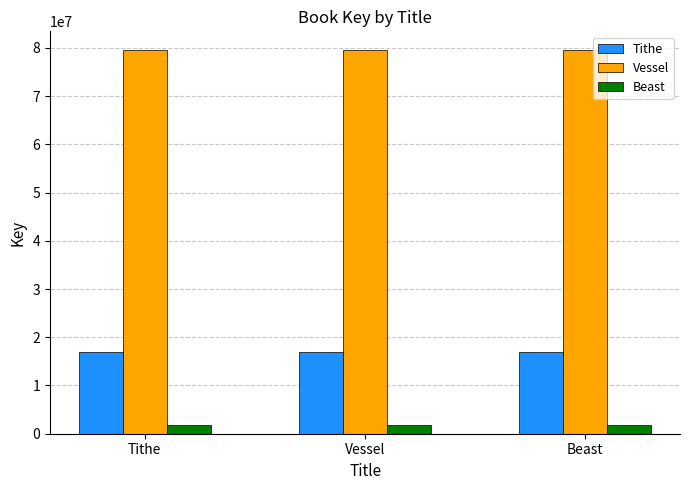

What is the maximum value shown in the chart?

79461618